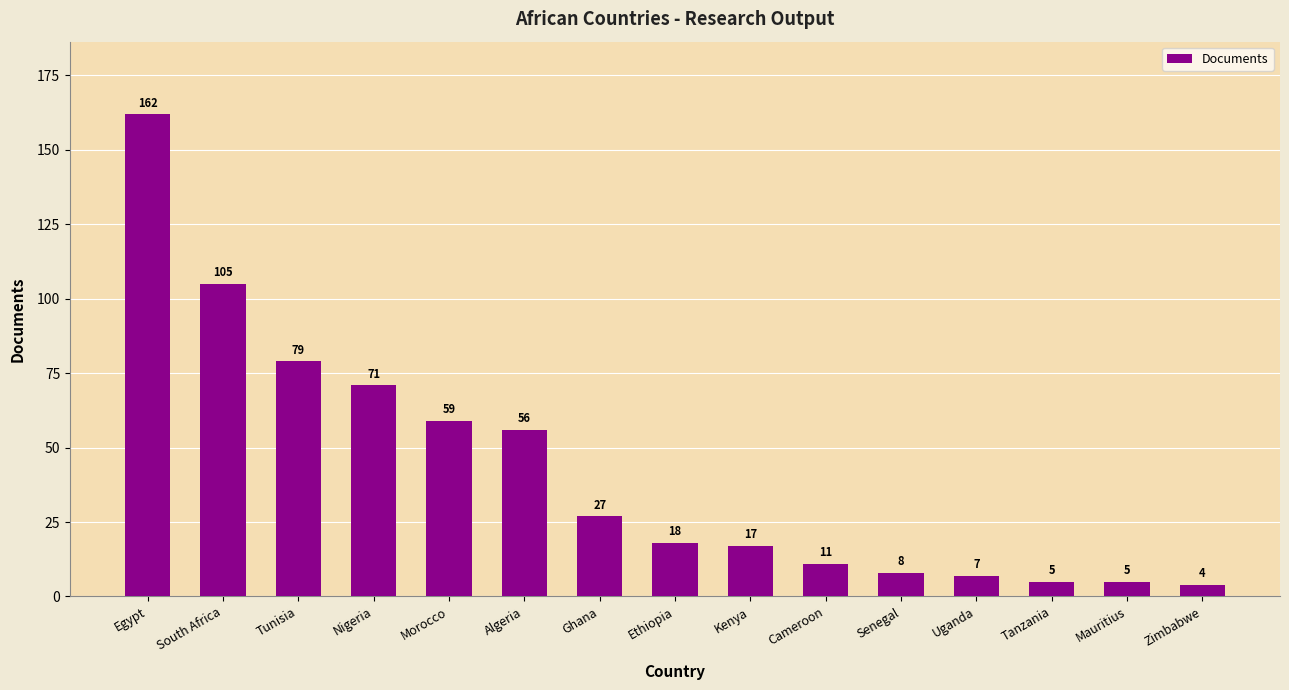

The value at South Africa is 105. True or false?

True